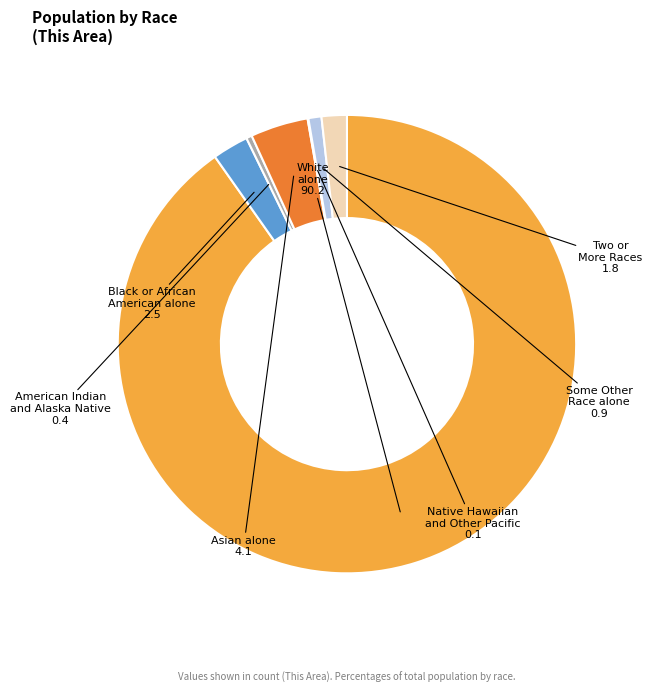

To the nearest percent, what is the difference between the largest and smallest slice percentages?

90%